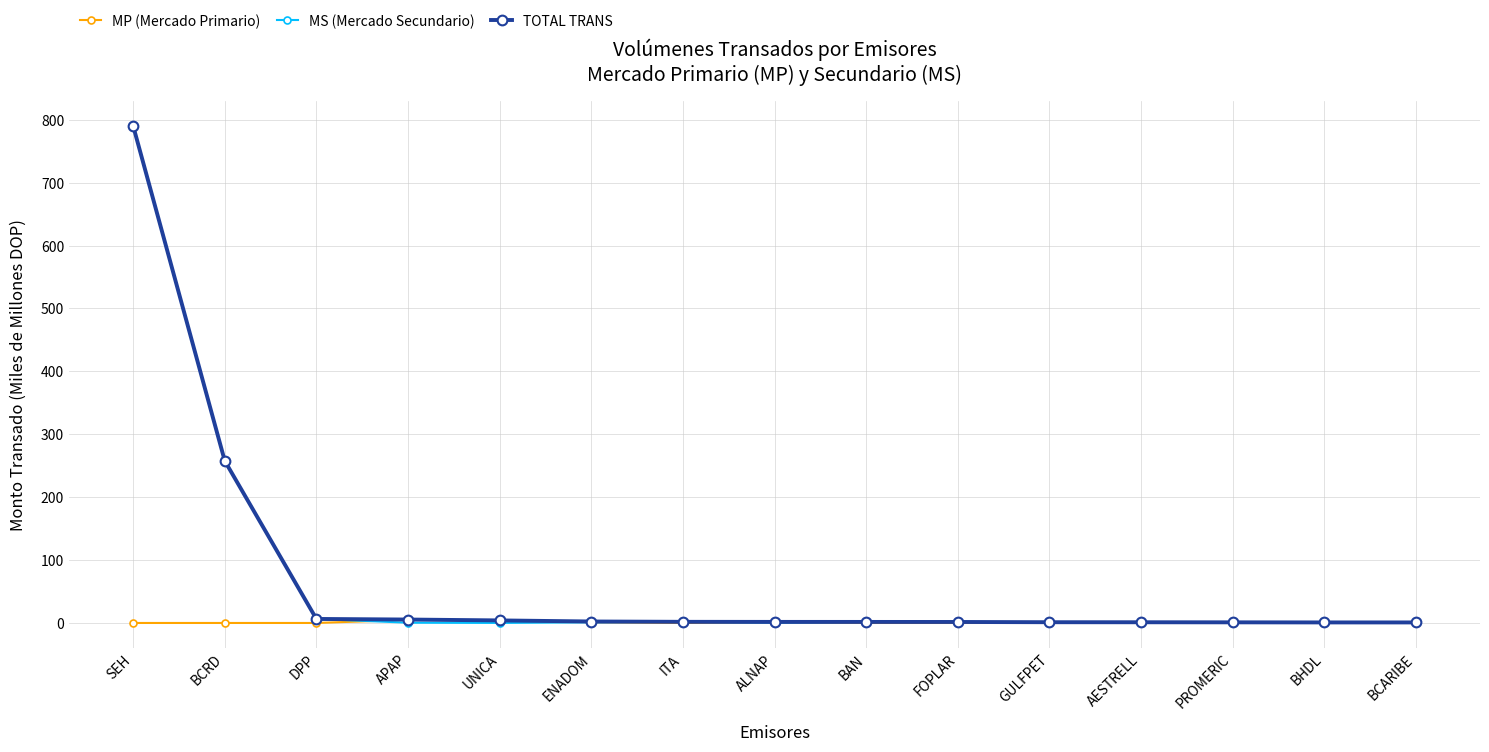

What position from the left is BHDL?

14